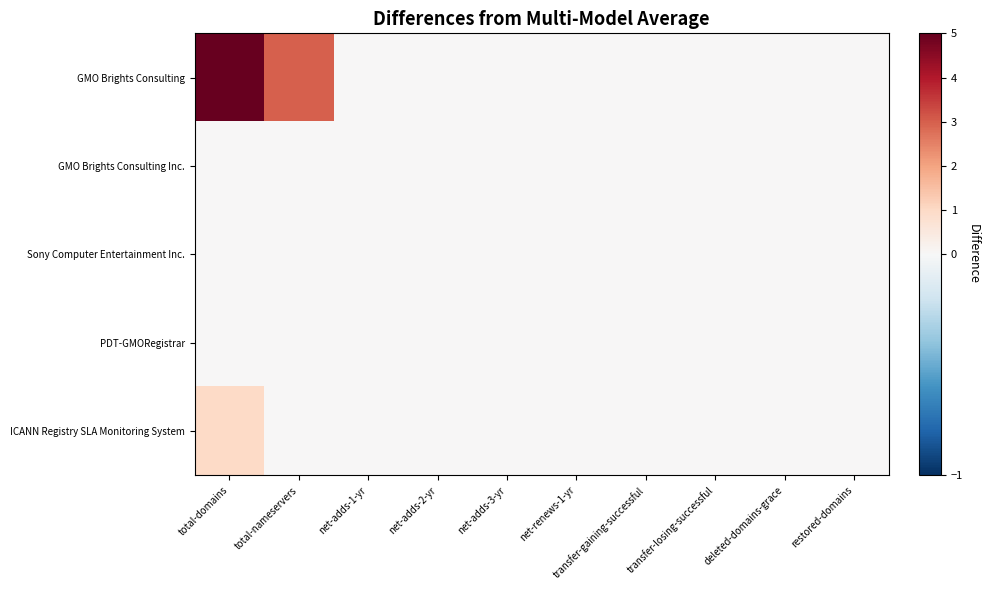

How many series are shown in this chart?

5